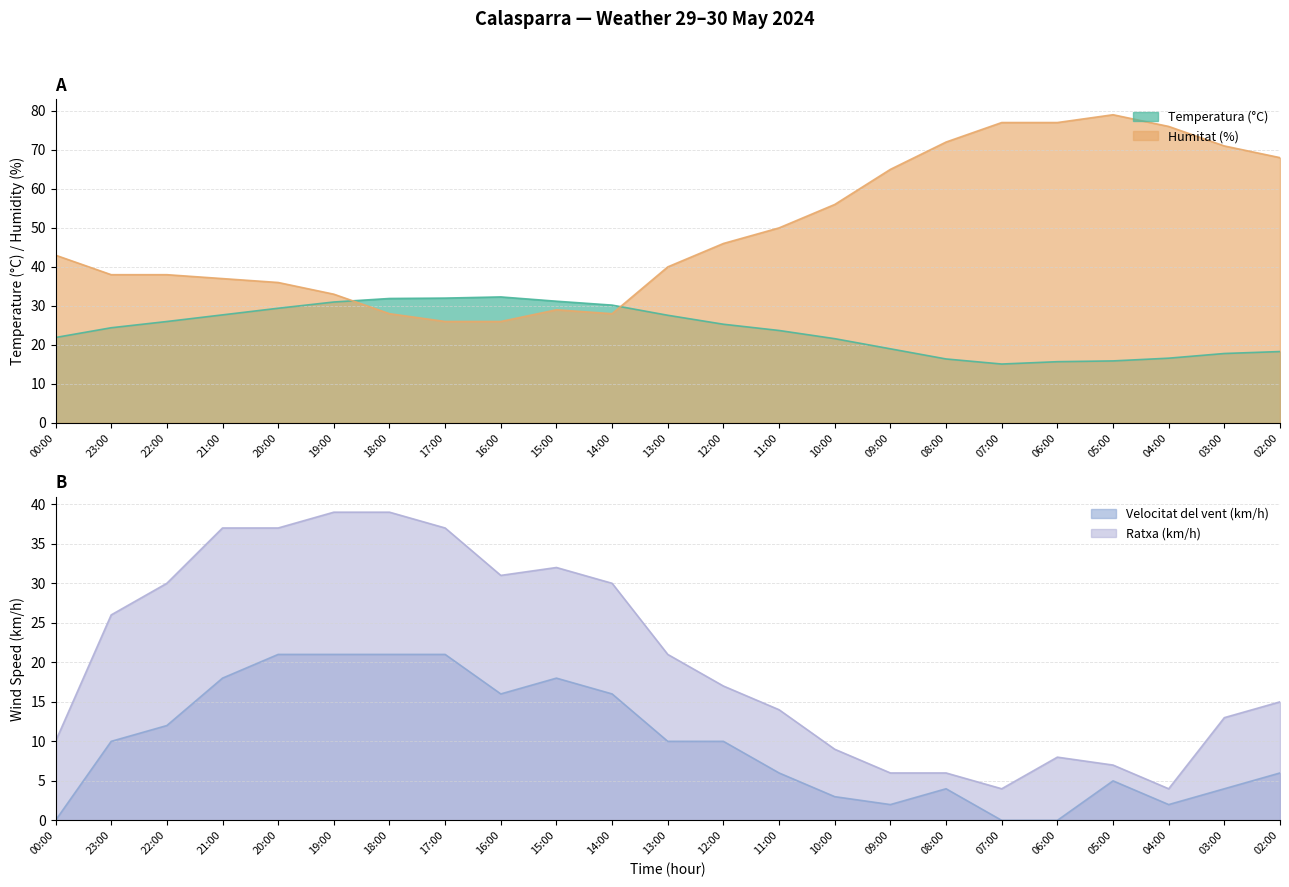

True or false: Velocitat del vent (km/h) has a value of 14.3 at 13:00.

False